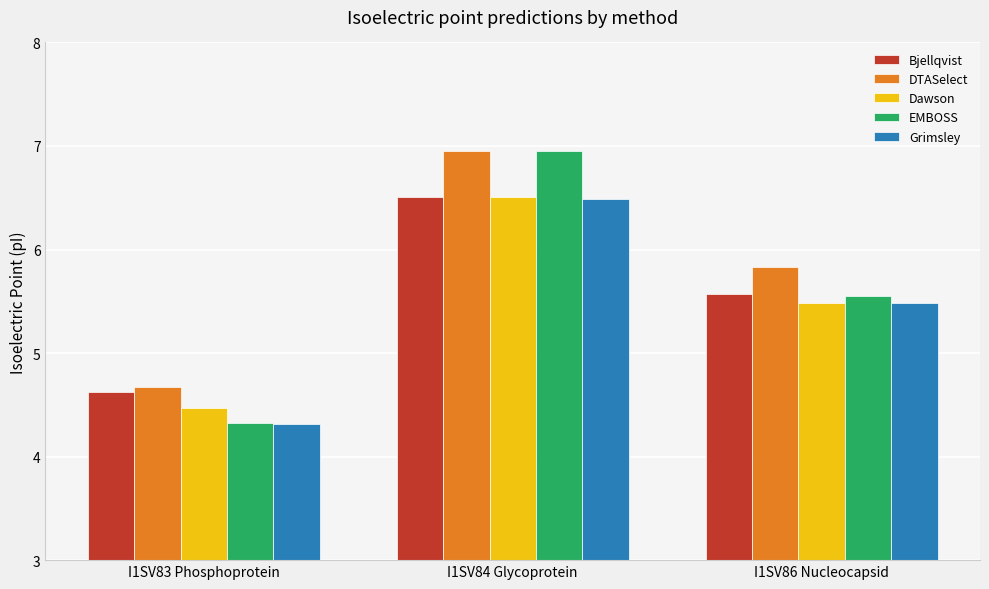

What is the difference between the Bjellqvist values at I1SV83 Phosphoprotein and I1SV86 Nucleocapsid?

1.0